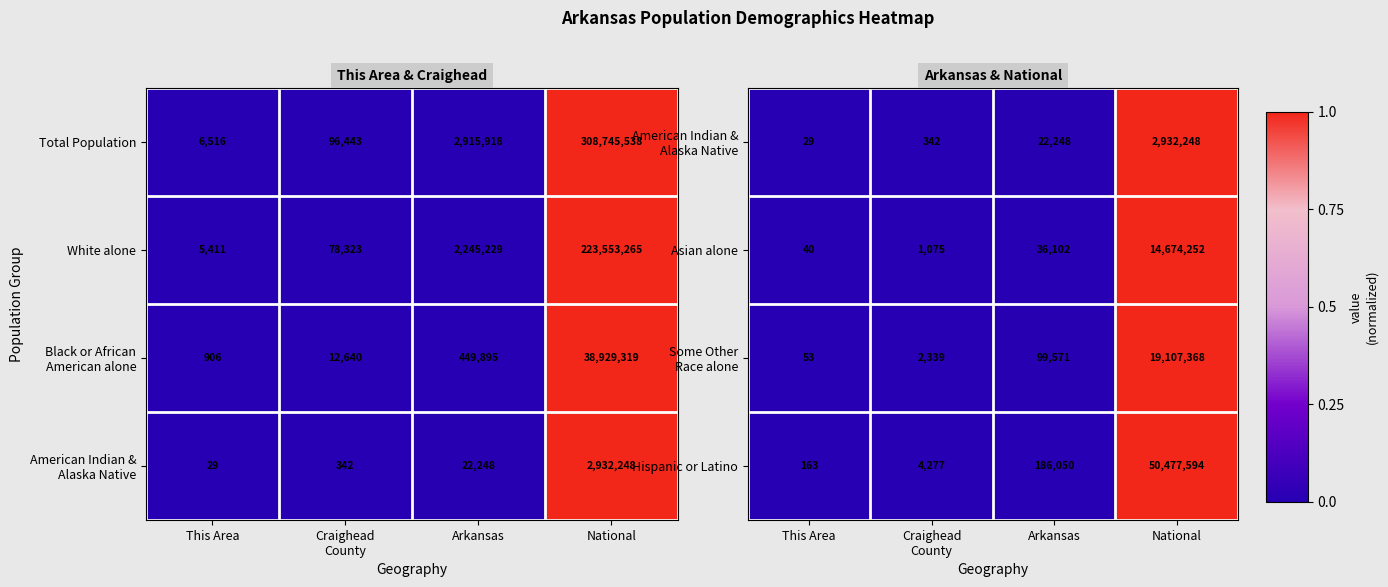

What is the difference between the second highest and second lowest values in the Asian alone series?

35027